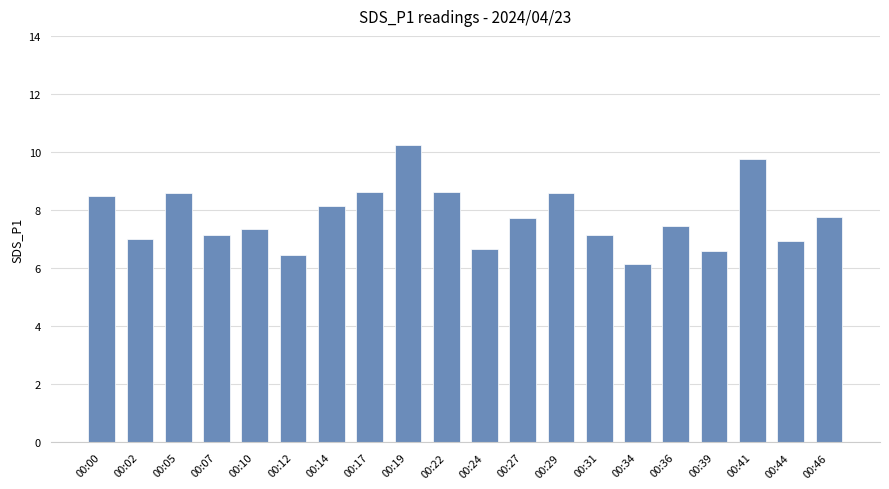

Where does the data first go above 7?

00:00